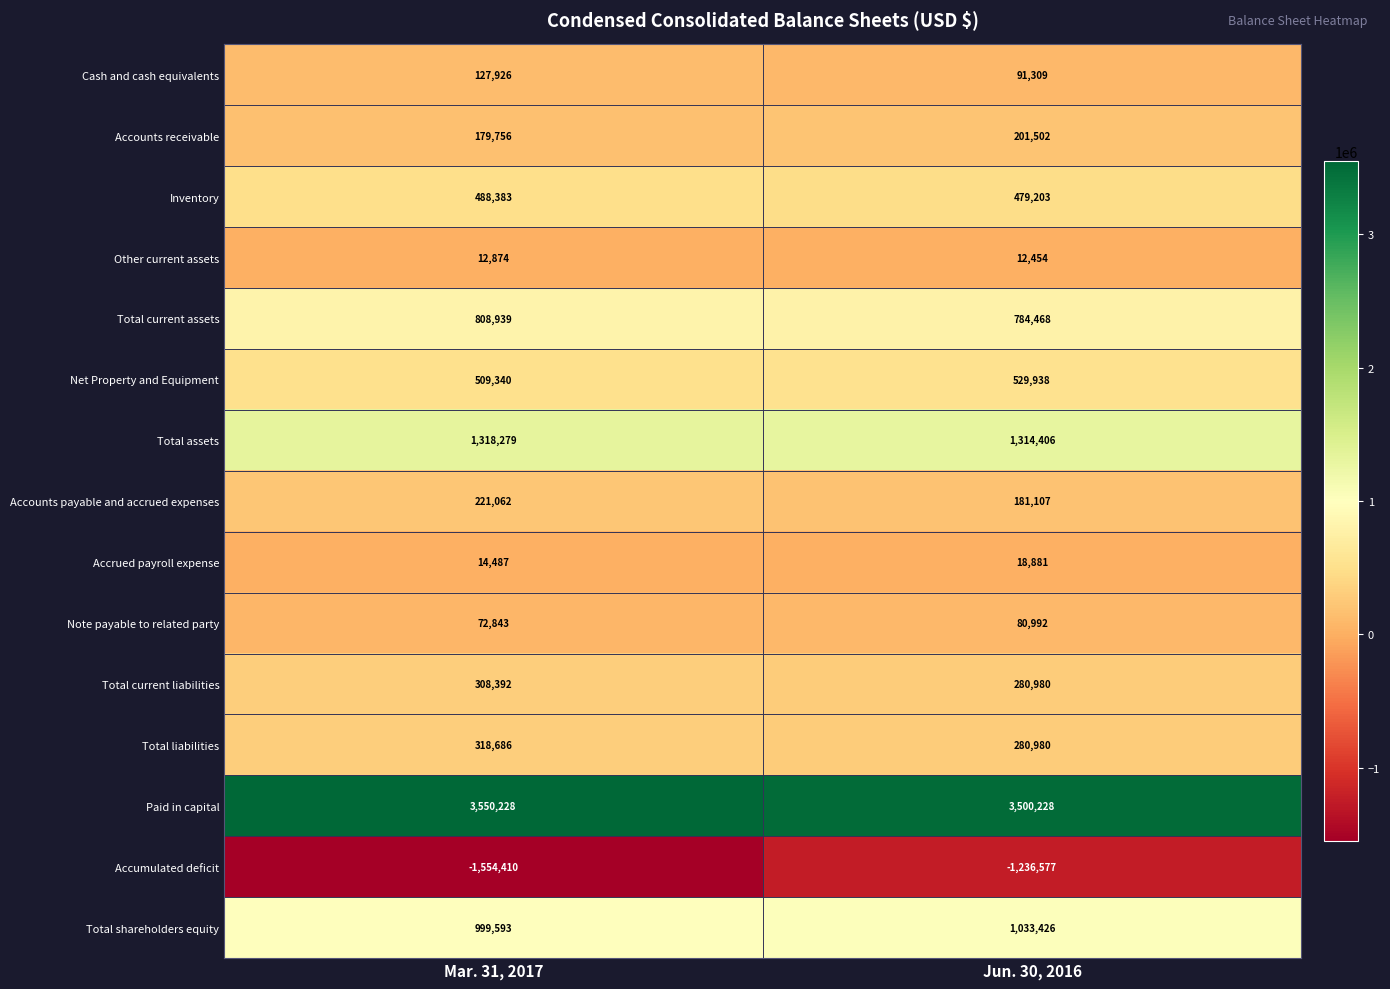

What is the maximum value for Accumulated deficit?

-1236577